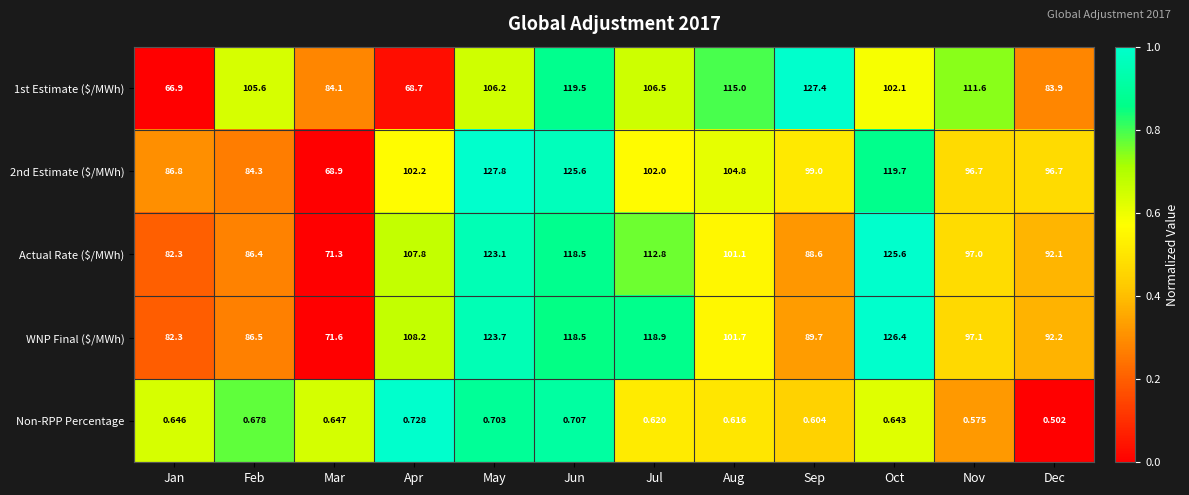

At which label does WNP Final ($/MWh) reach its peak?

Oct